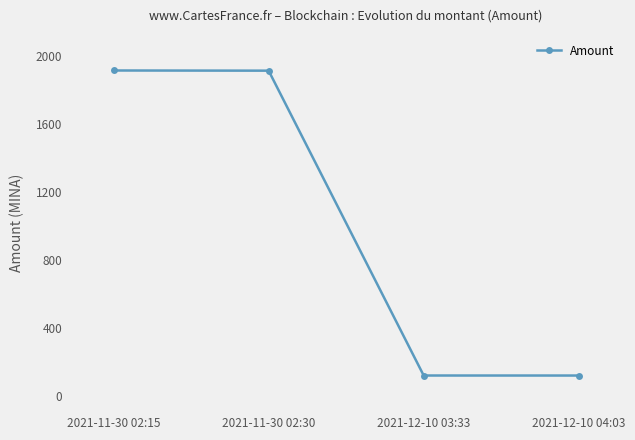

The chart shows a value of 122.6 at 2021-12-10 03:33. True or false?

True